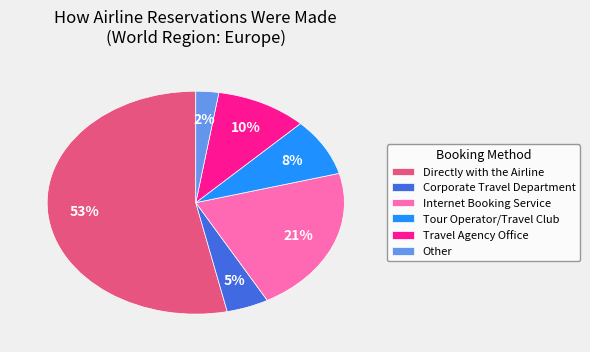

To the nearest percent, what is the combined percentage of Travel Agency Office and Tour Operator/Travel Club?

18%